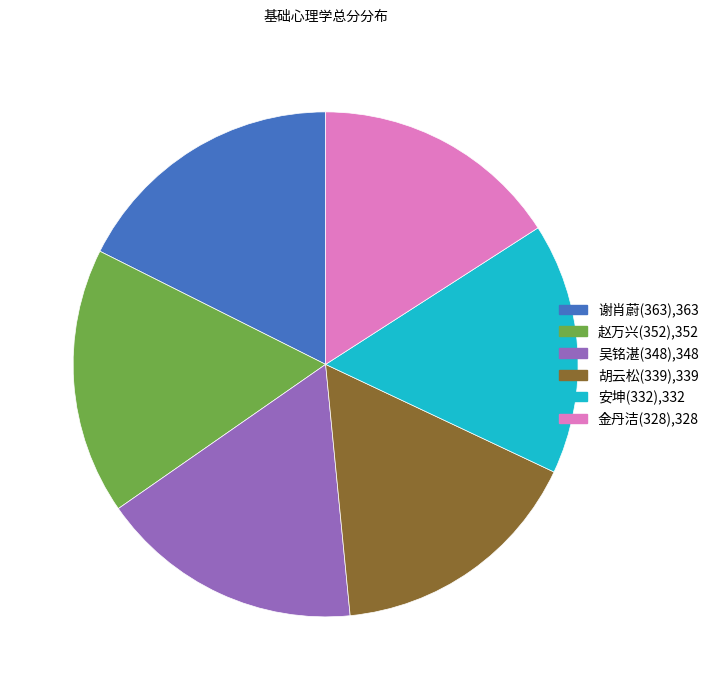

Combined, do 安坤(332) and 金丹洁(328) account for over 50%?

No